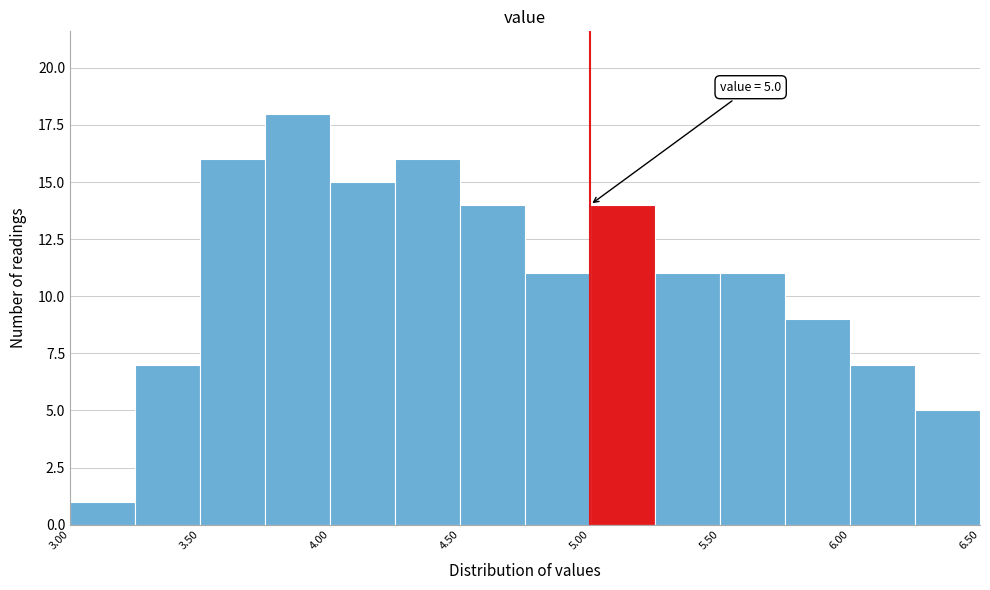

Over which range of the x-axis is the bar tallest?

3.75 to 4.00